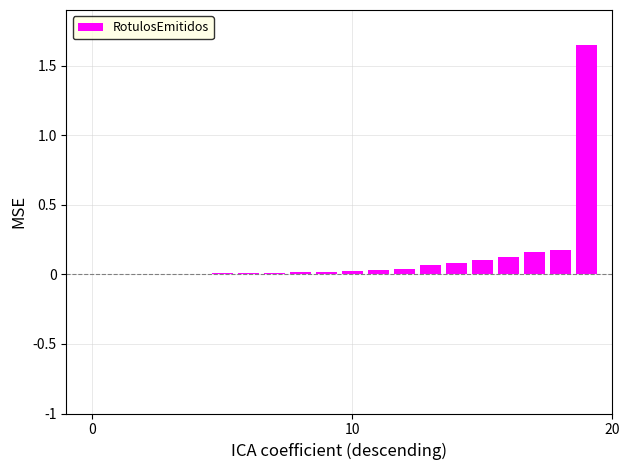

What is the sum of all values?

2.5